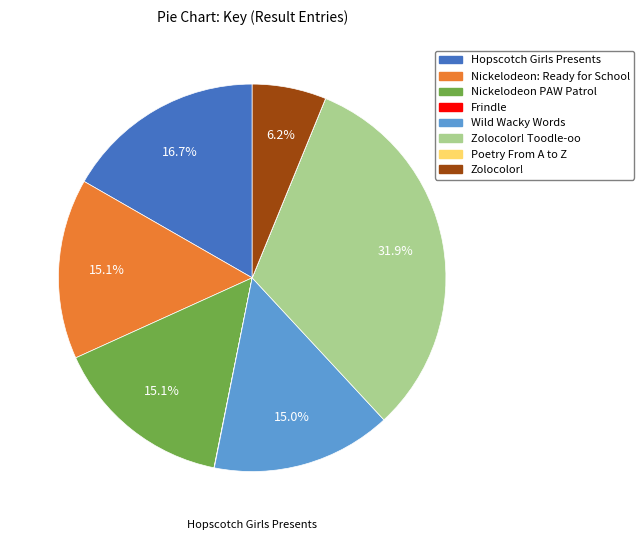

Is there any slice that represents more than half of the pie?

No